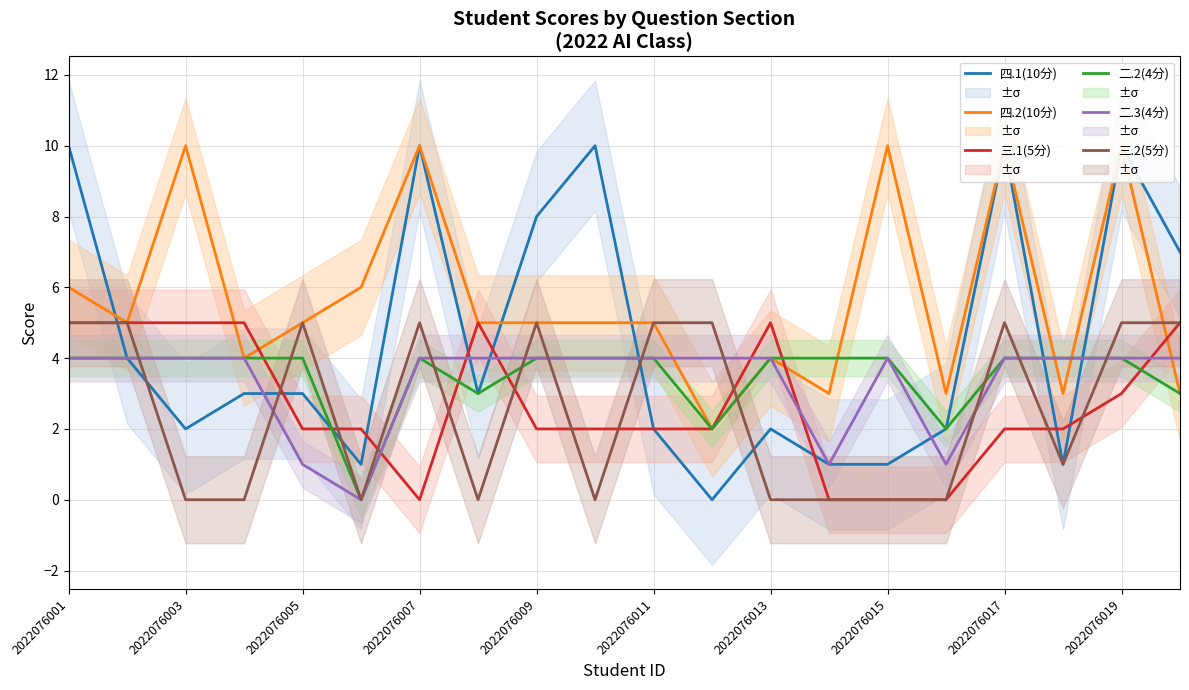

What is the maximum value shown in the chart?

10